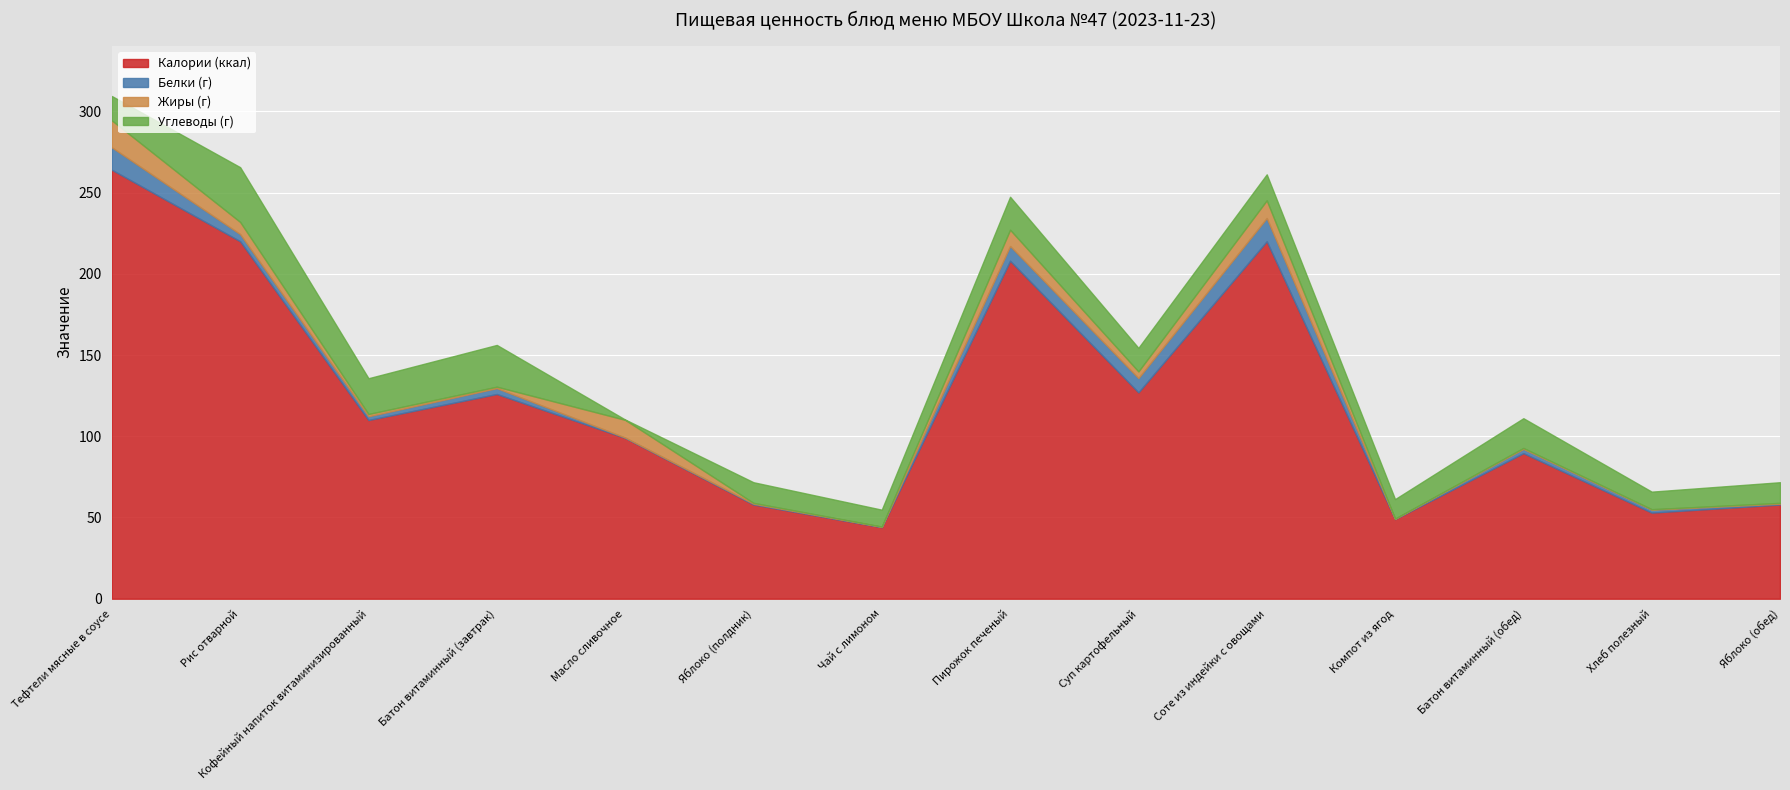

Does the chart display data point markers on the line(s)?

No